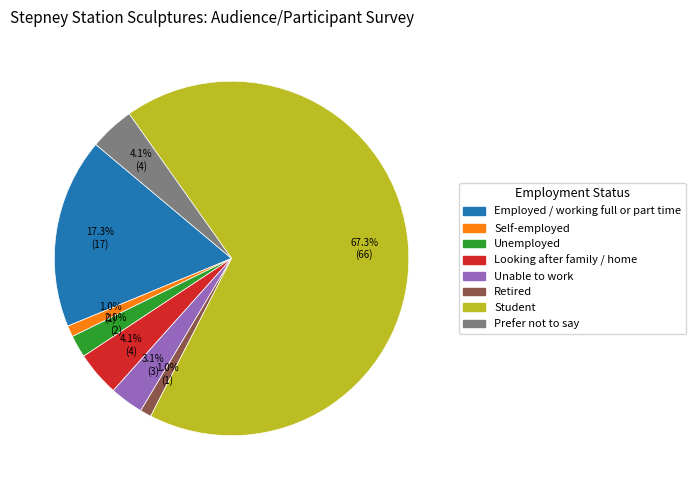

To the nearest percent, what is the average slice percentage?

12%